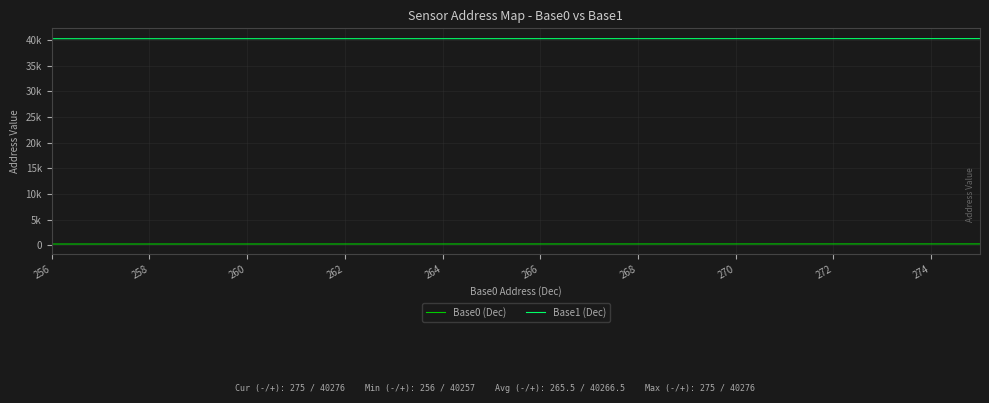

Does the chart display data point markers on the line(s)?

No